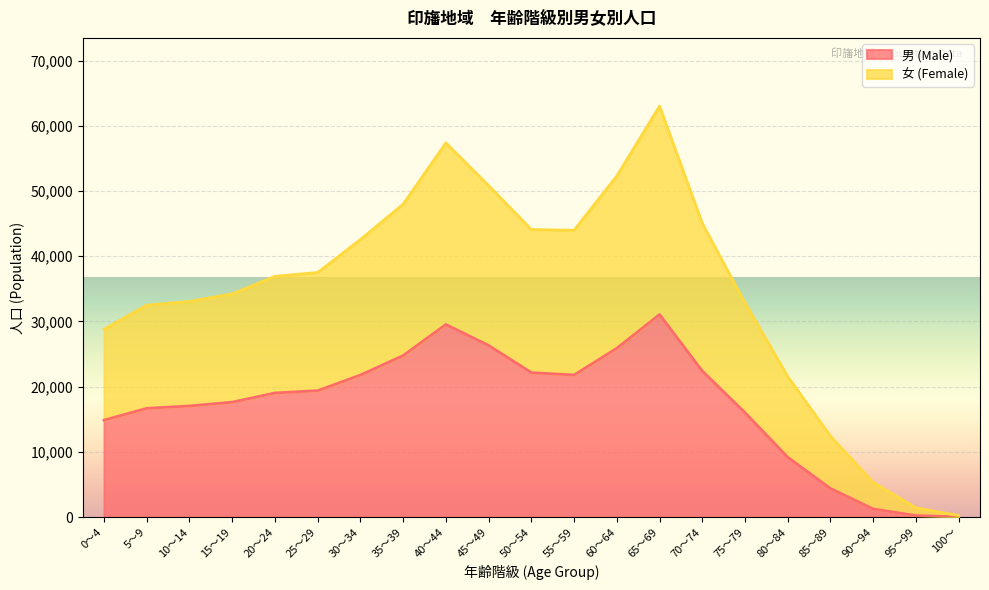

At which label does 女 (Female) reach its peak?

65～69